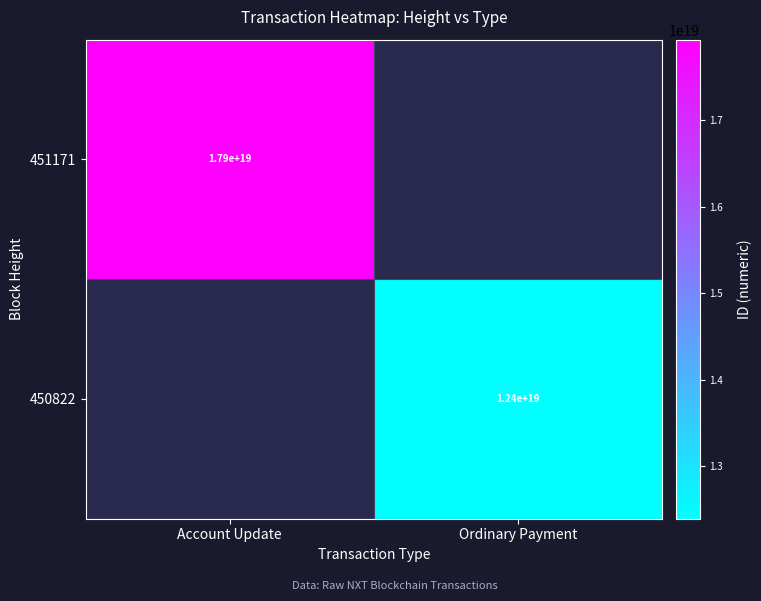

True or false: 450822 has a value of 8319451297129296896 at Ordinary Payment.

False